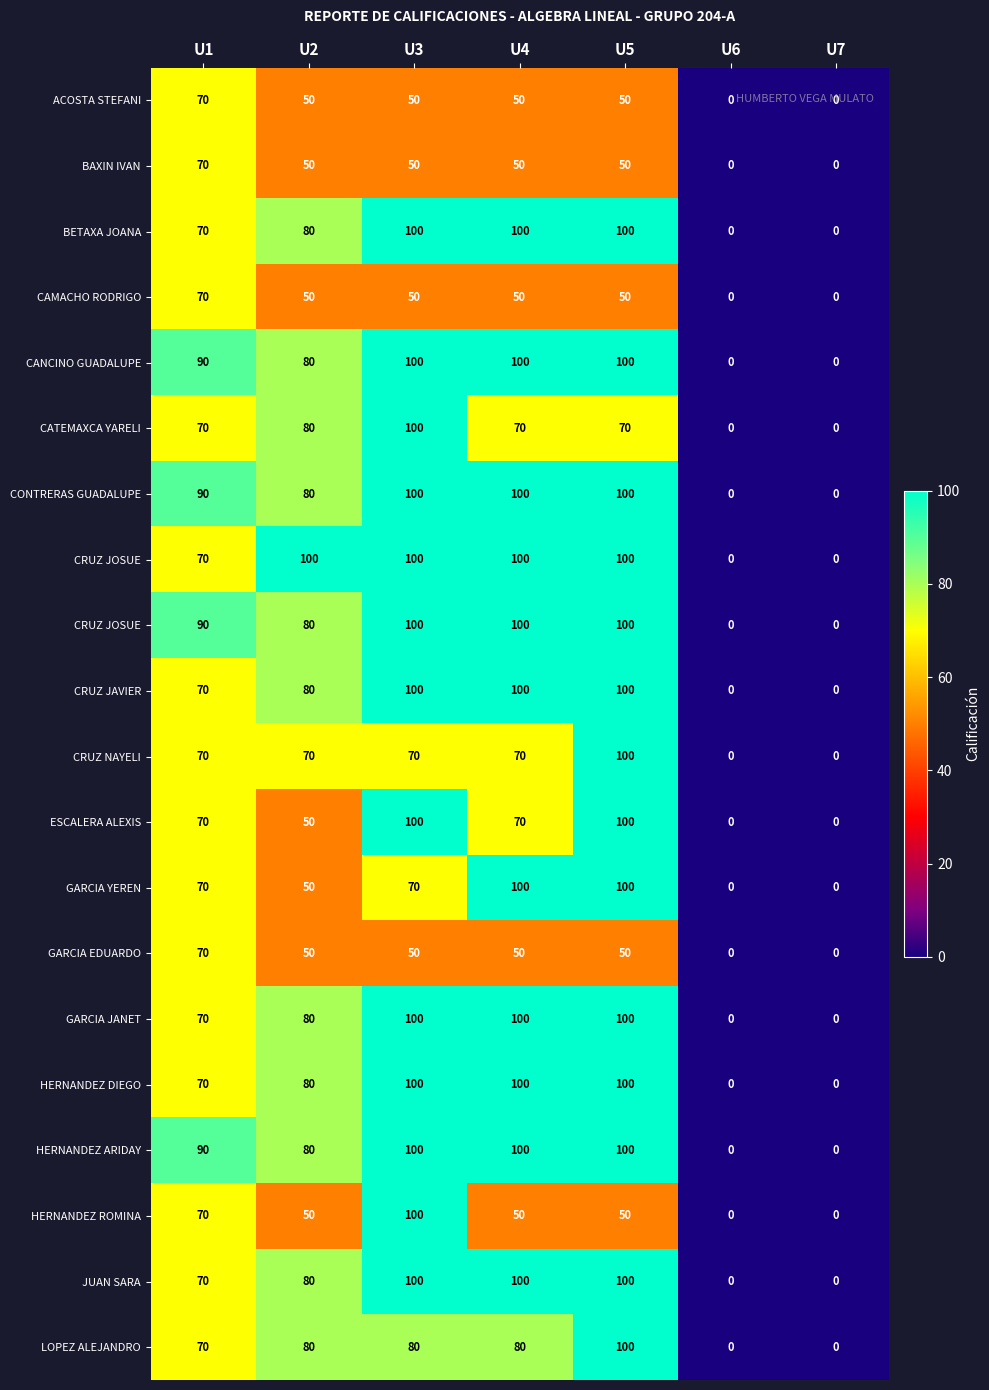

What is the maximum value shown in the chart?

100